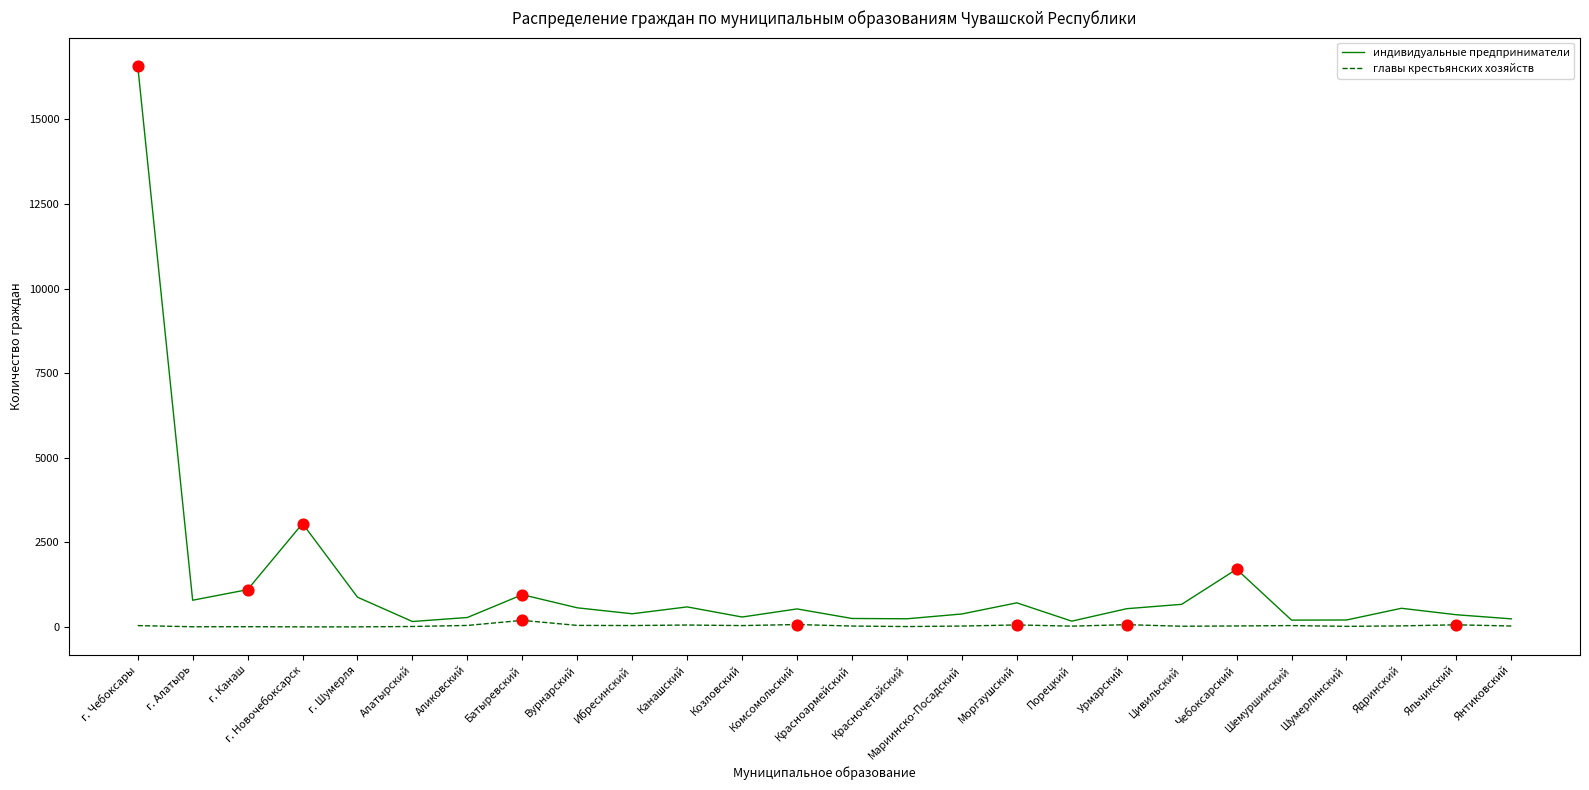

Which series changed the most between г. Чебоксары and Красноармейский?

индивидуальные предприниматели